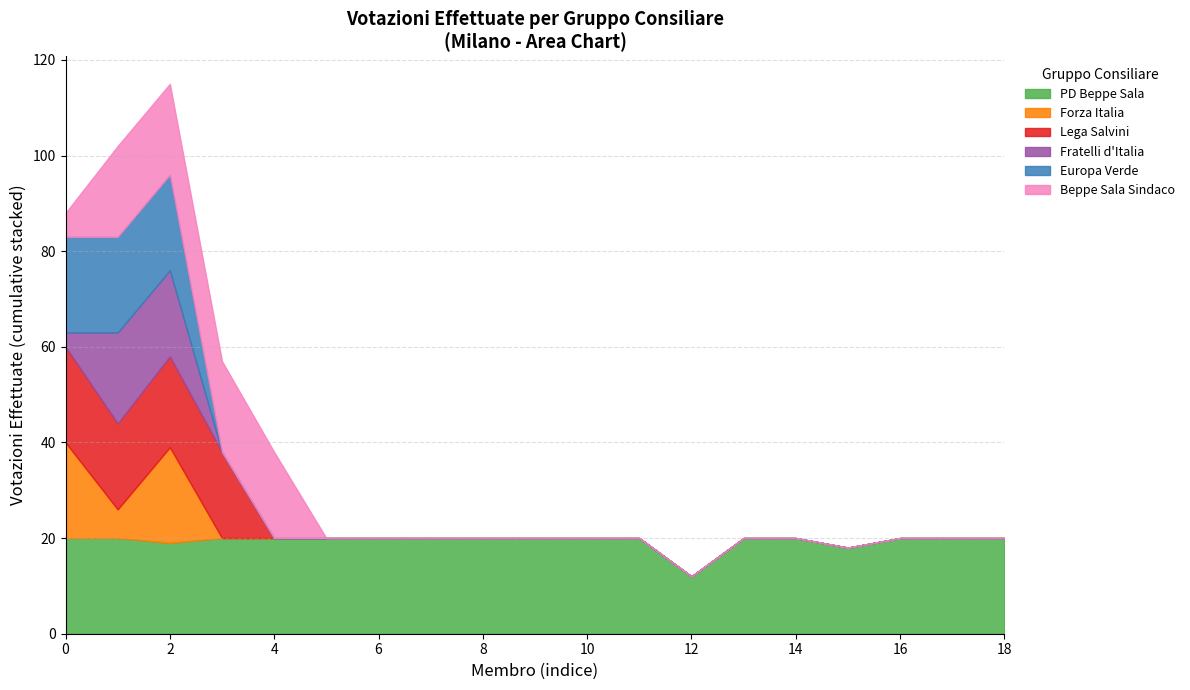

What is the total value across all series at 14?

20